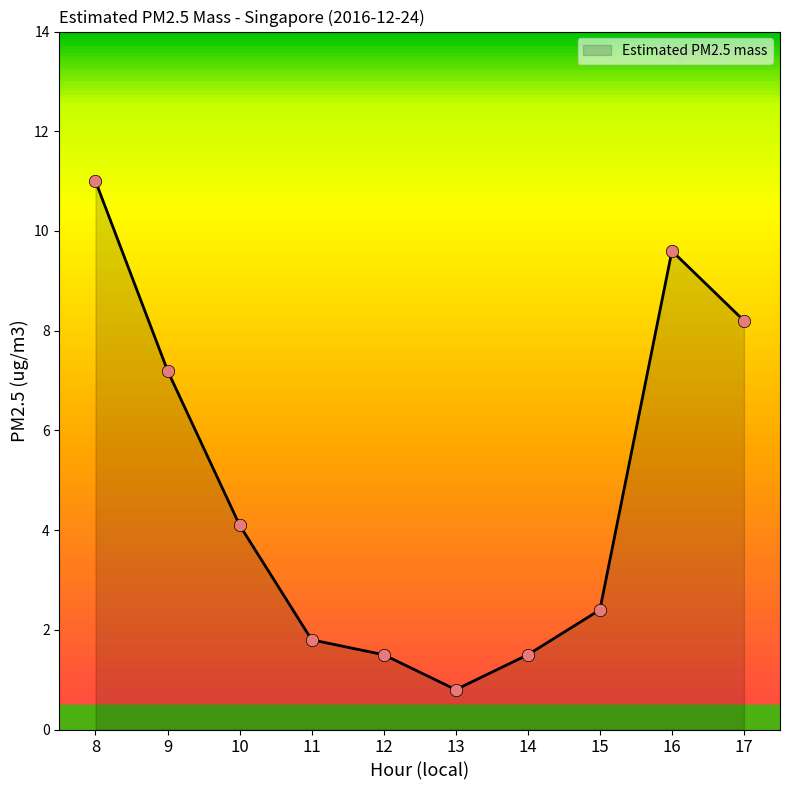

What is the change in value from 8 to 10?

-6.9